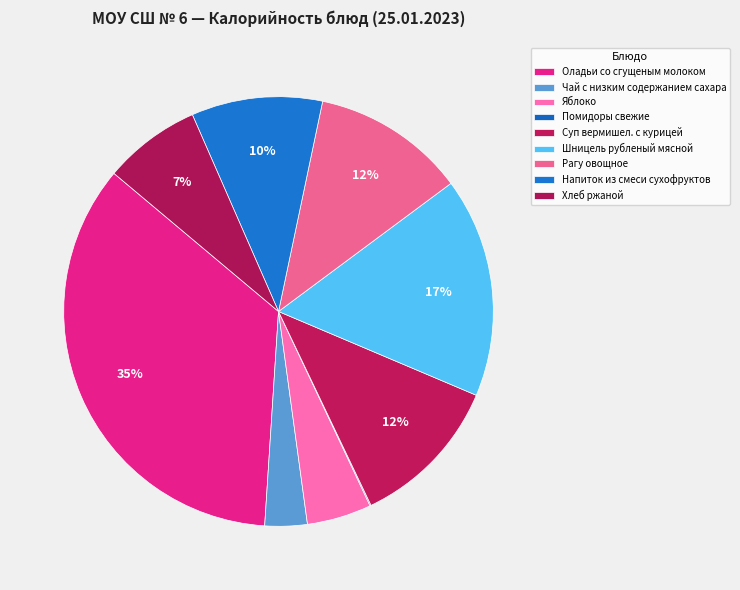

To the nearest percent, what portion does Оладьи со сгущеным молоком represent?

35%